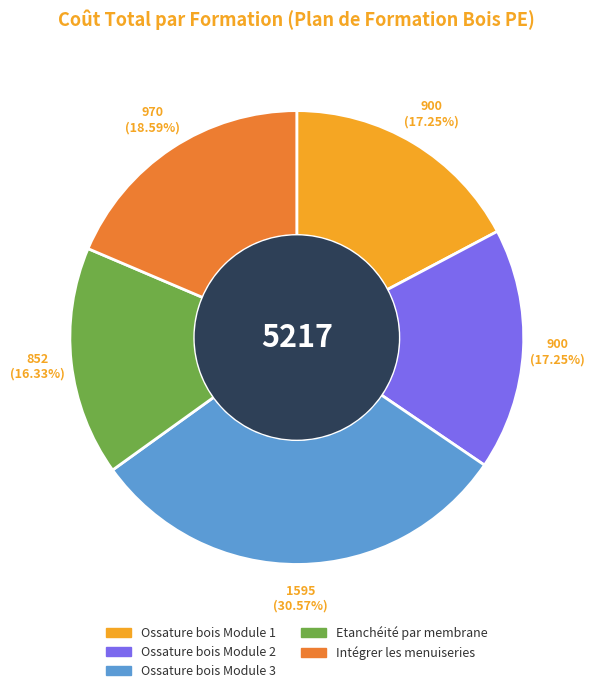

What is the ratio of the value at Intégrer les menuiseries to the value at Ossature bois Module 2?

1.1